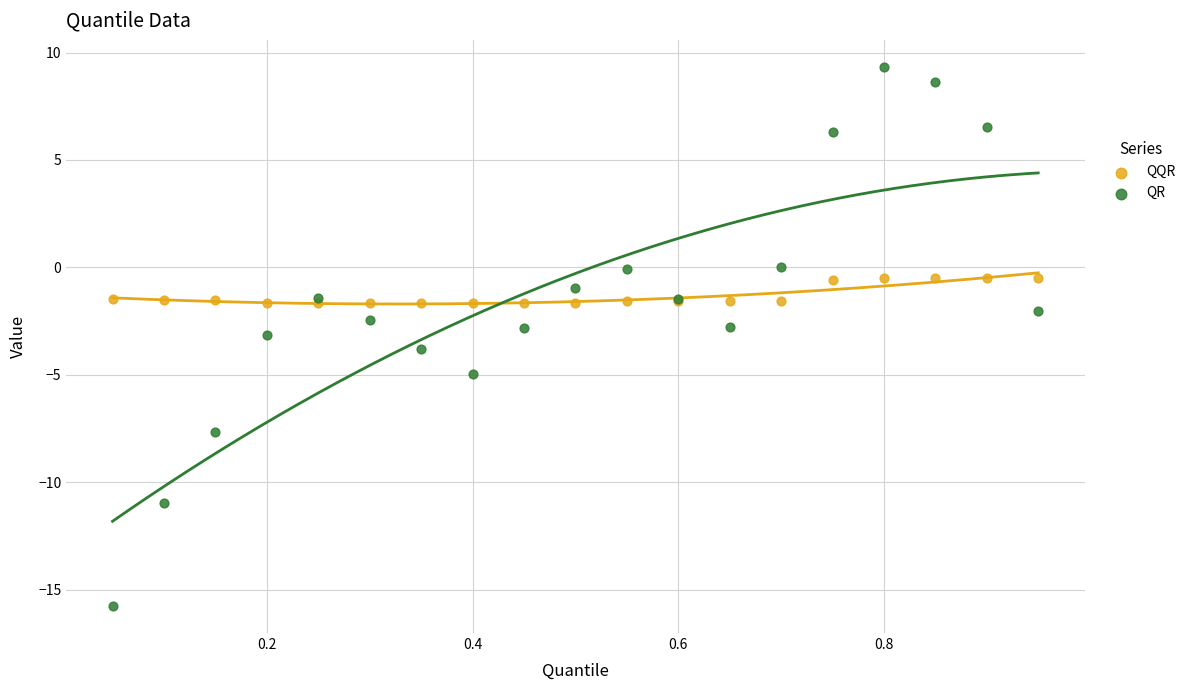

Which series reaches the minimum Y coordinate?

QR